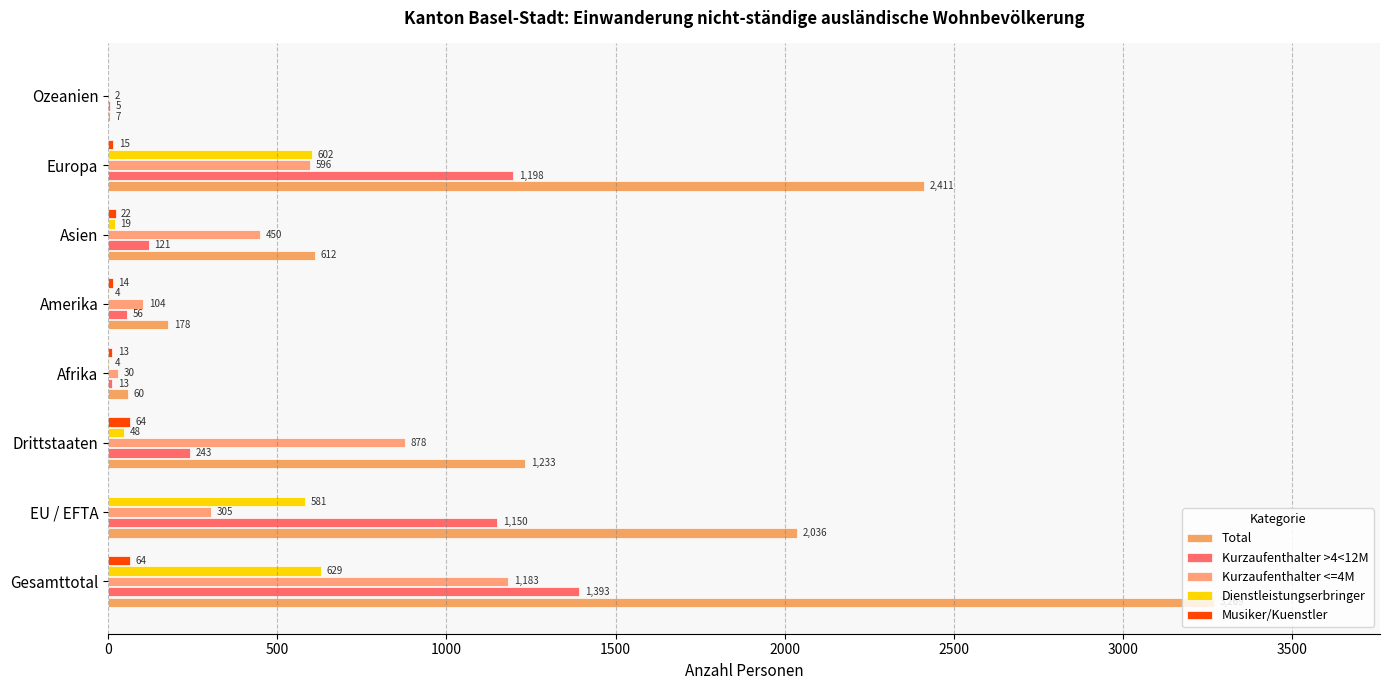

Count the number of categories in the chart.

8